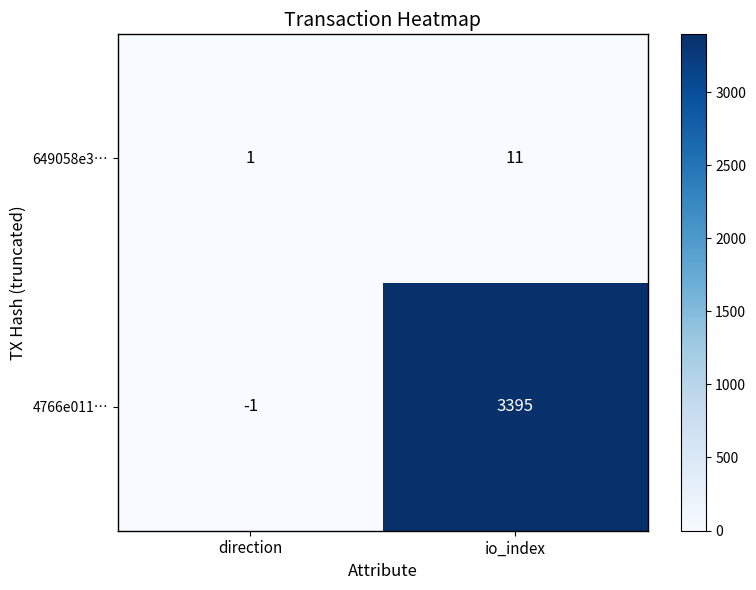

Reading right to left, transcribe all the data shown in this chart.

649058e3…: 11	1
4766e011…: 3395	-1